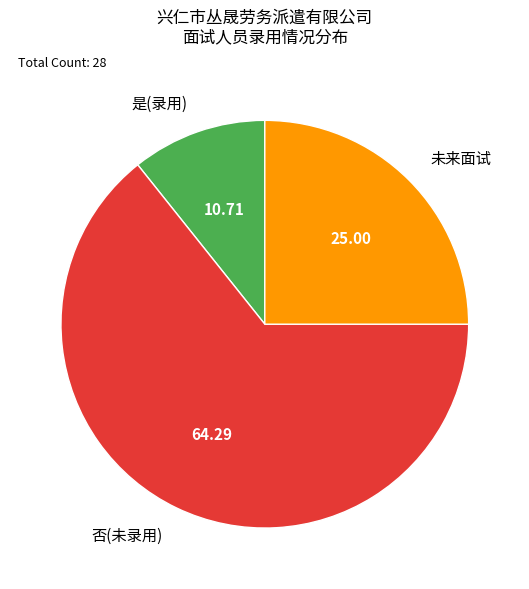

Which has a higher value, 是(录用) or 未来面试?

未来面试